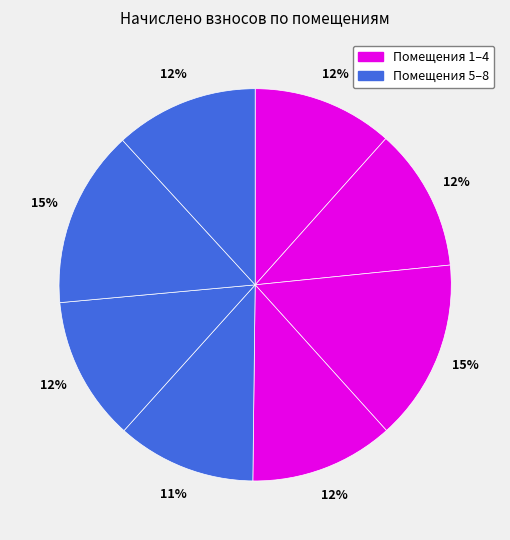

Which slice is the smallest?

5